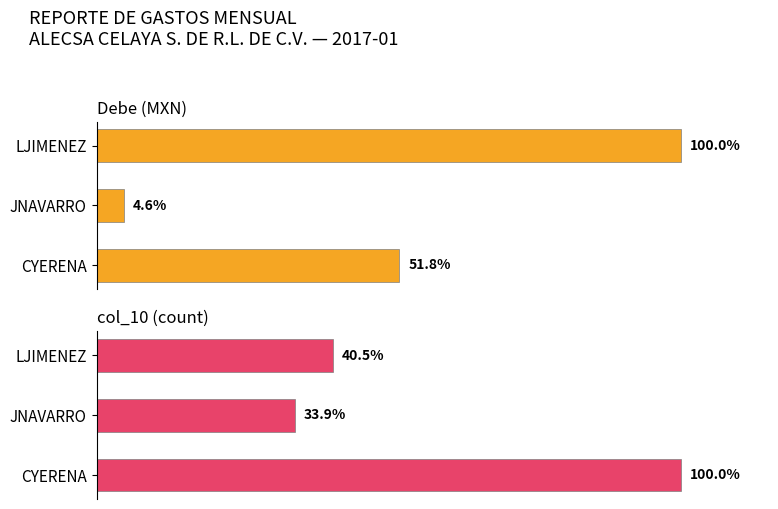

Reading right to left, what are all the values shown in this chart?

Debe (MXN): 2=51.8	1=4.6	0=100.0
col_10 (count): 2=100.0	1=33.9	0=40.5